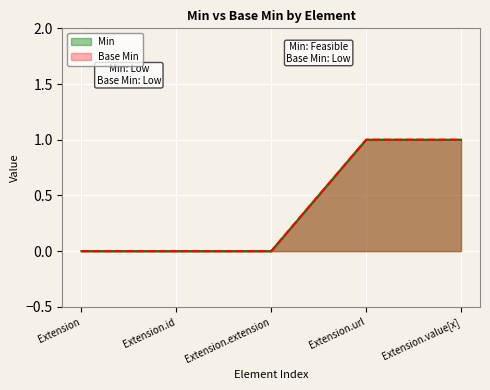

True or false: Base Min and Min intersect in this chart.

False